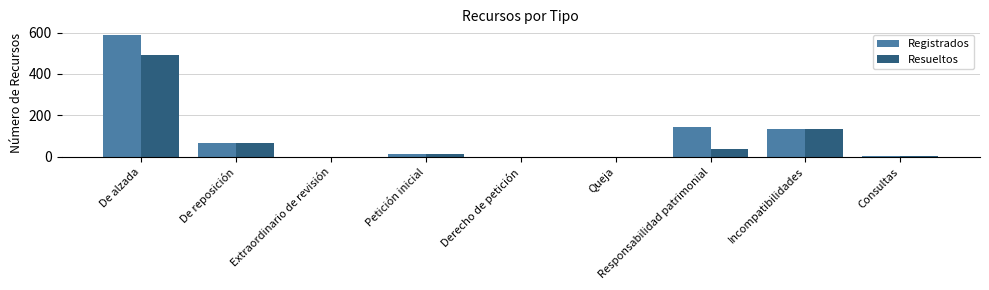

At which category is the sum across all series the highest?

De alzada